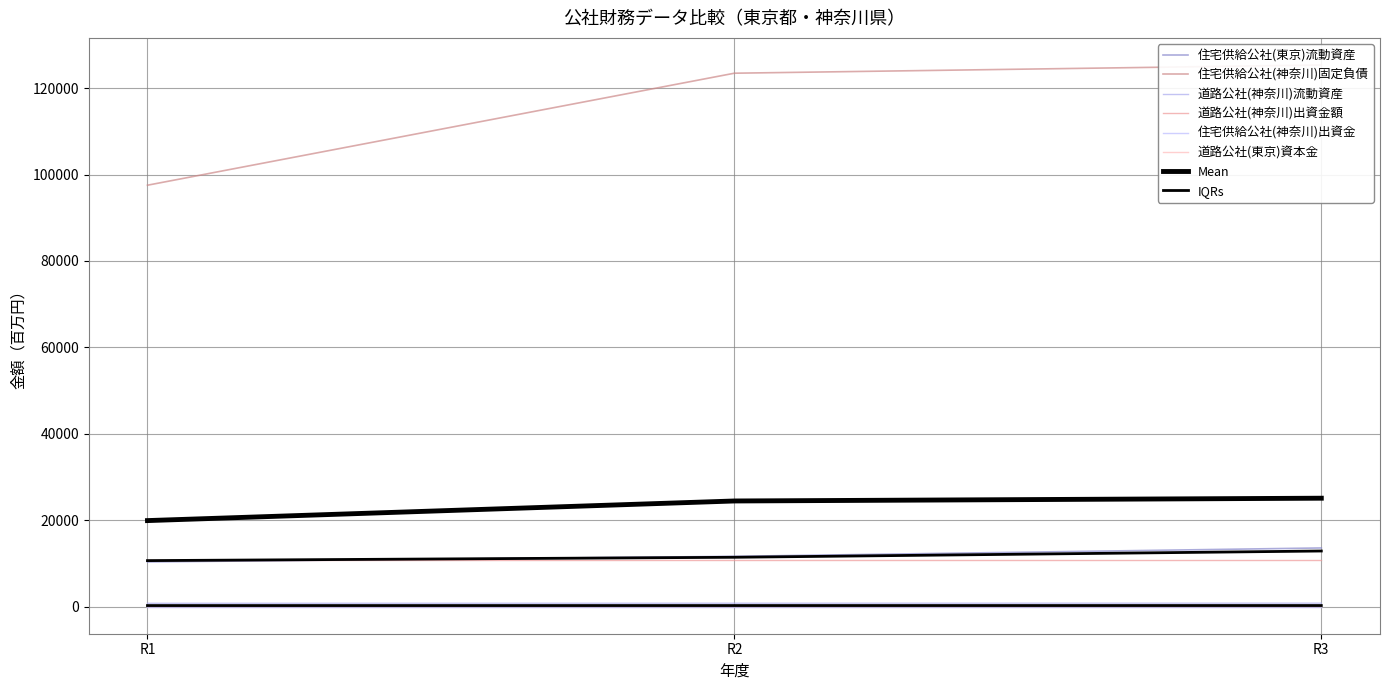

True or false: 住宅供給公社(神奈川)固定負債 has a value of 135916 at R1.

False